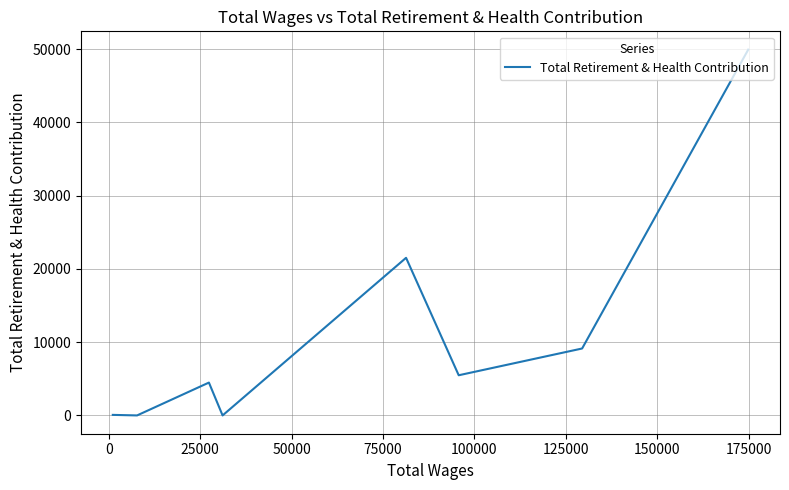

How many lines are shown in the chart?

1